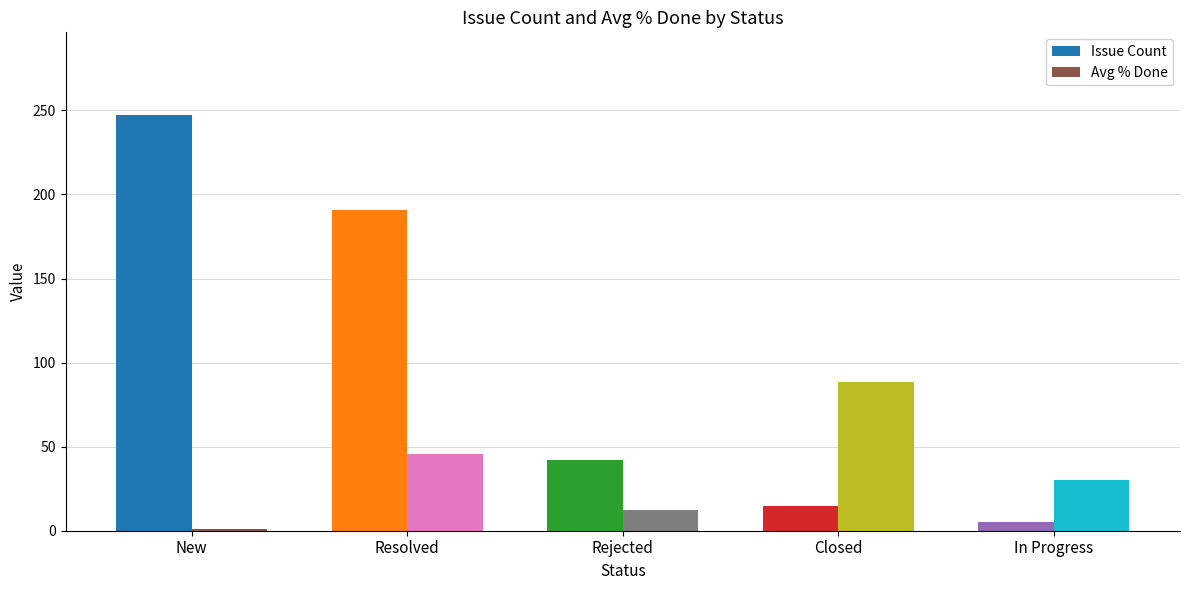

Where is Avg % Done nearest to the value 44?

Resolved